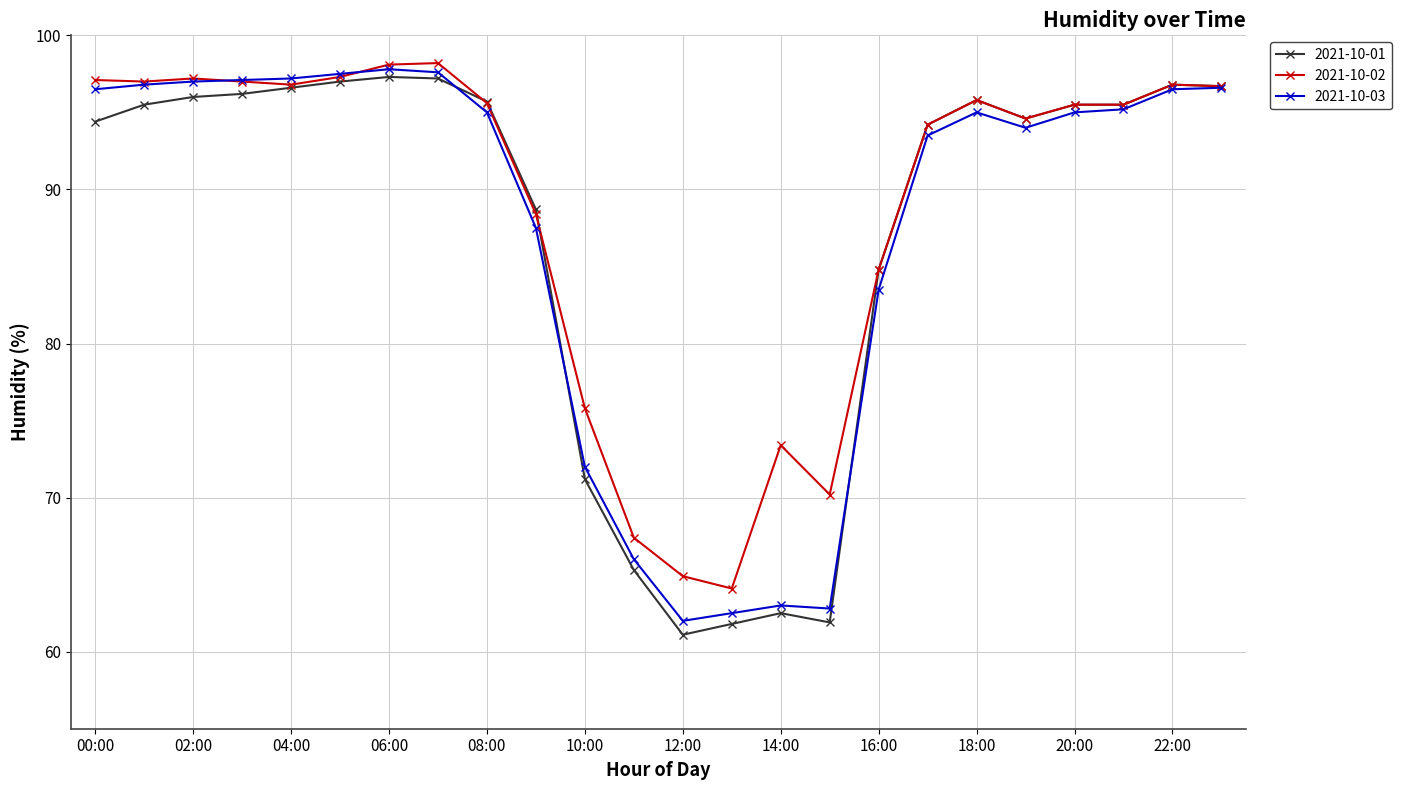

Which series has the widest spread of values?

2021-10-01